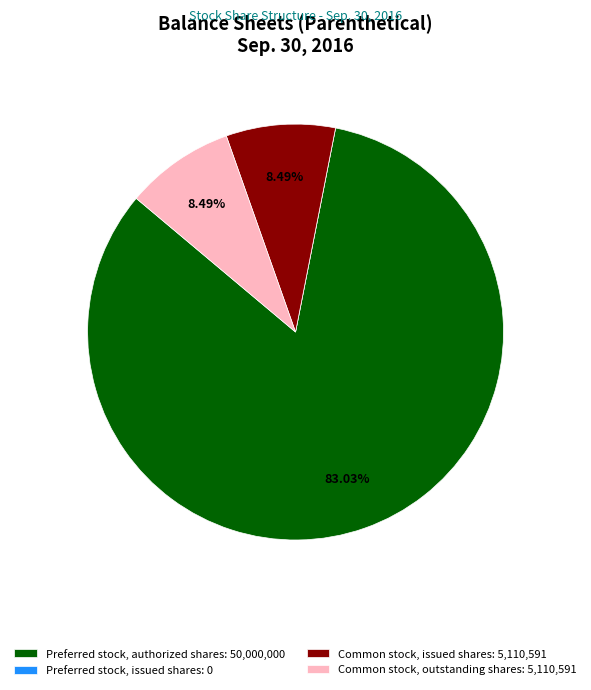

Combined, do Common stock, outstanding shares: 5,110,591 and Preferred stock, authorized shares: 50,000,000 account for over 50%?

Yes